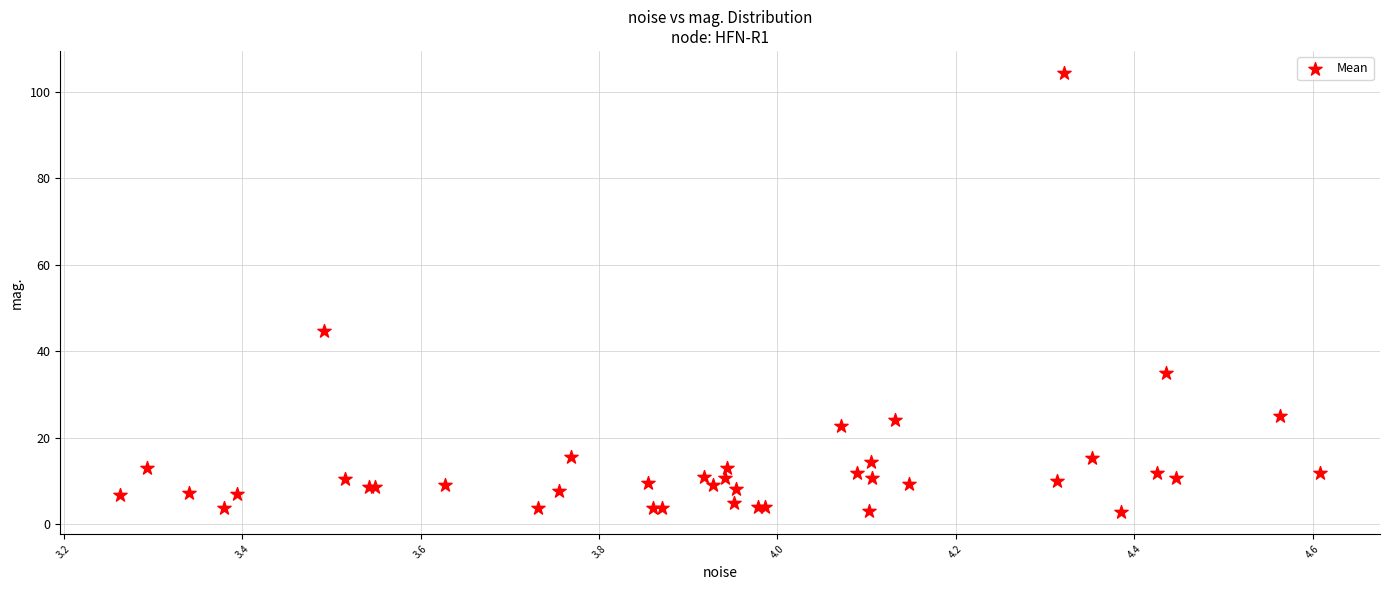

What Y value in the scatter plot is closest to 53?

44.6